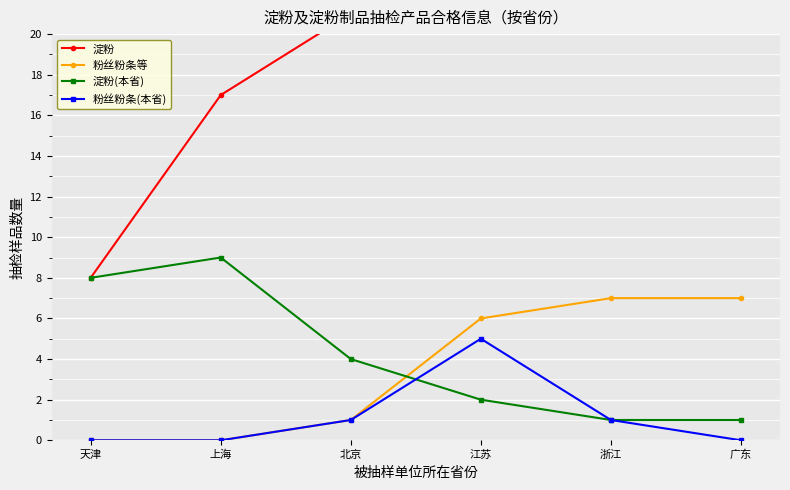

Reading left to right, list all the values displayed in this chart.

淀粉: 8	17	21	23	24	25
粉丝粉条等: 0	0	1	6	7	7
淀粉(本省): 8	9	4	2	1	1
粉丝粉条(本省): 0	0	1	5	1	0